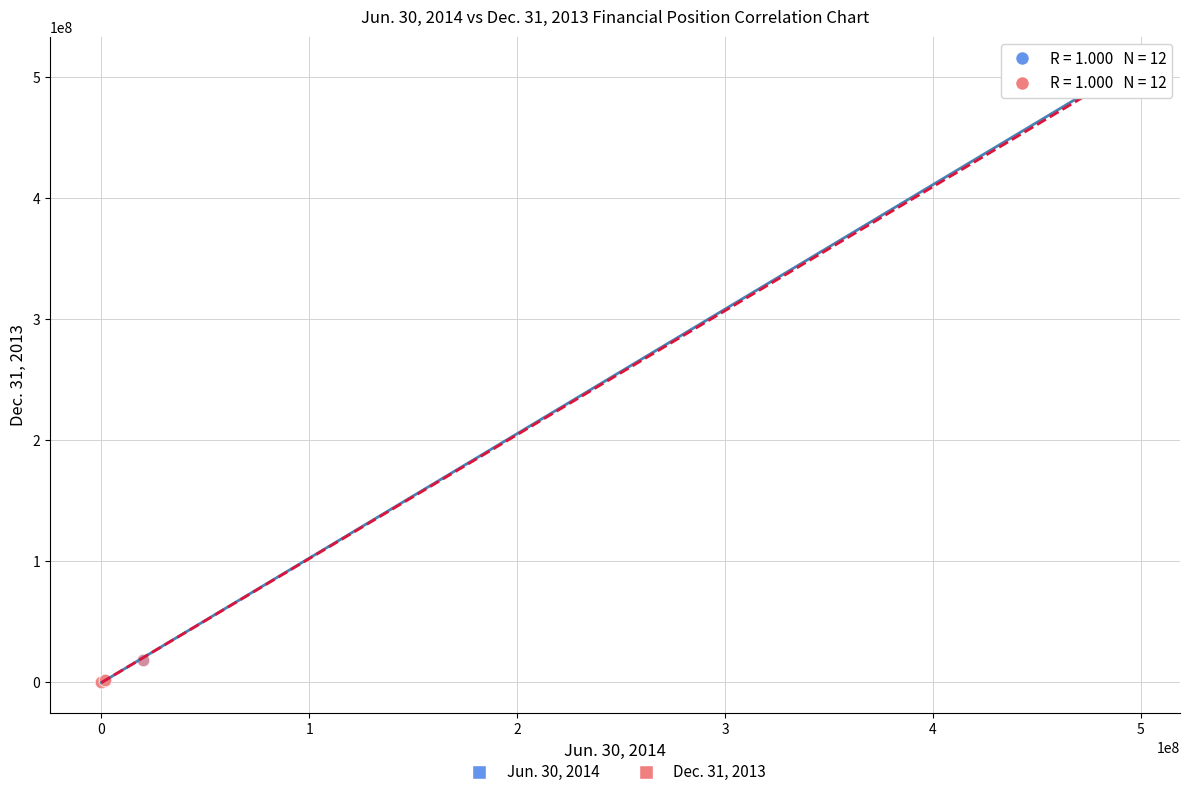

Which series has the widest spread of Y values?

Jun. 30, 2014